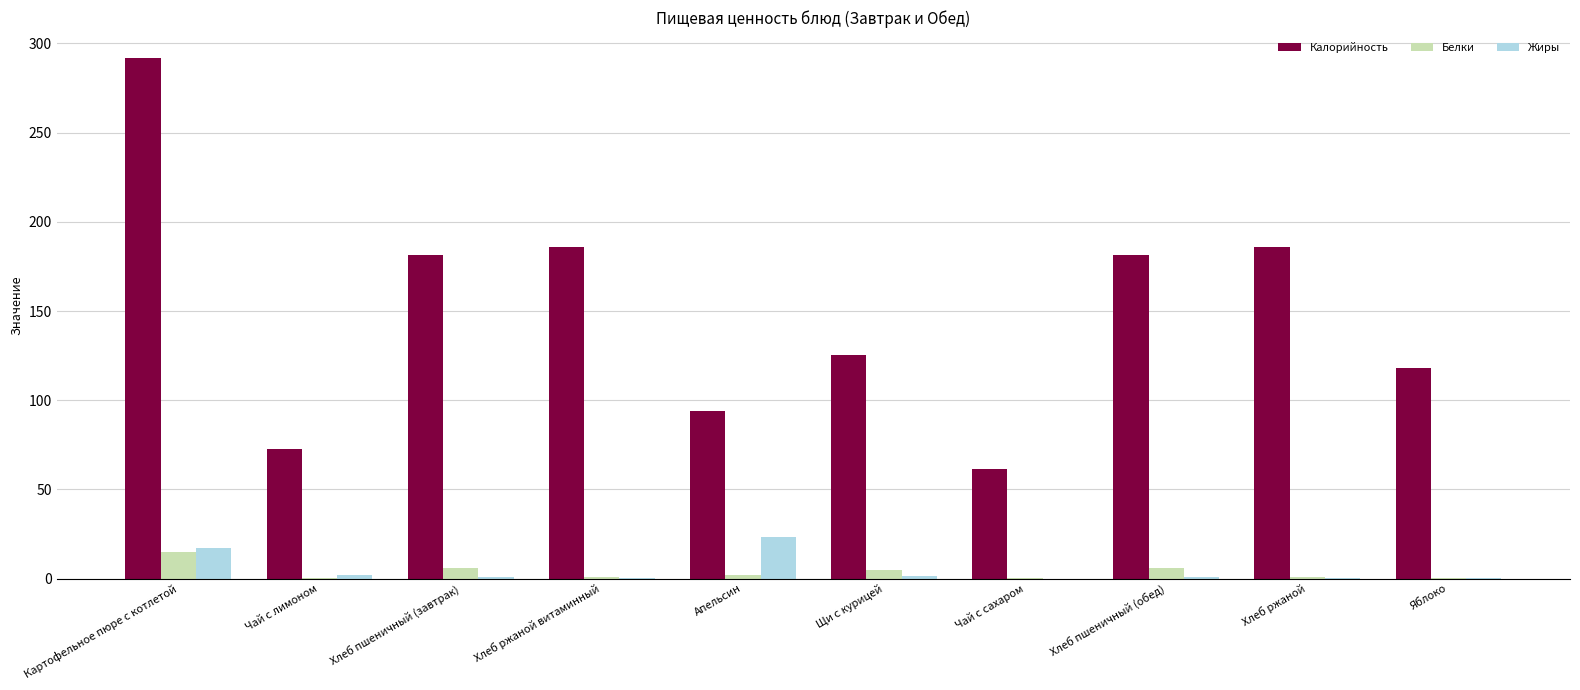

Between Картофельное пюре с котлетой and Яблоко, which series saw the biggest shift?

Калорийность